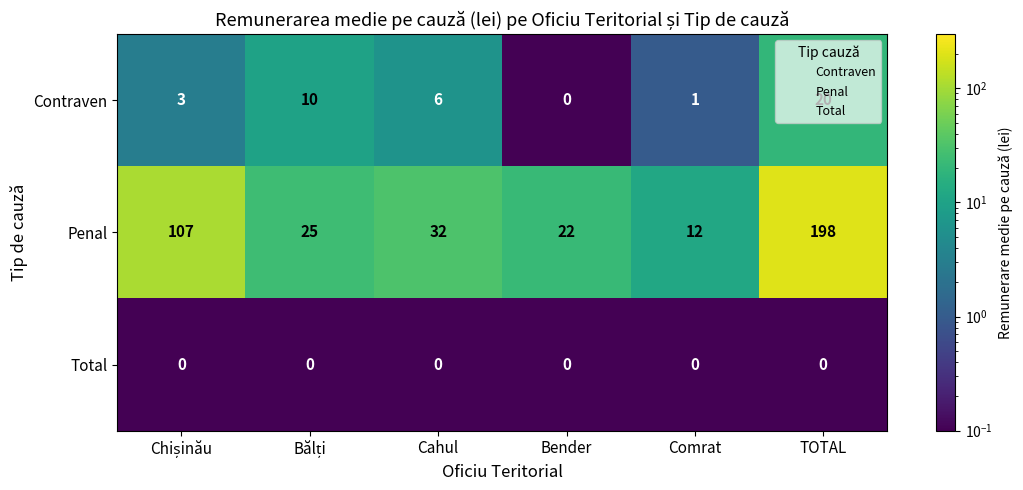

At how many categories does at least one series exceed 68?

2